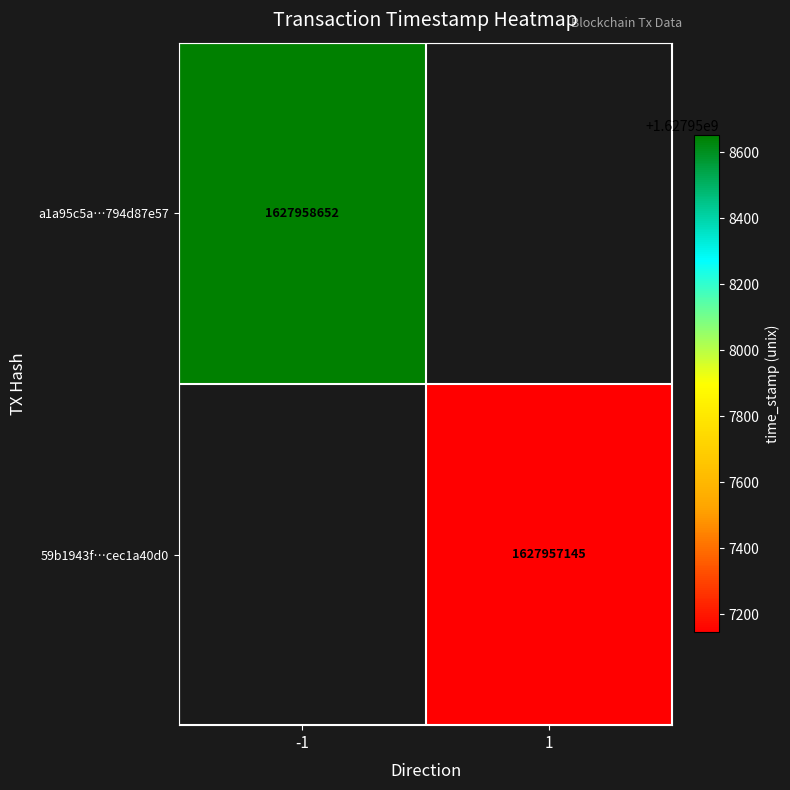

What is the average value of the 59b1943fdf7eed67ed1fc2069b4867cec1a40d0 series?

813978573